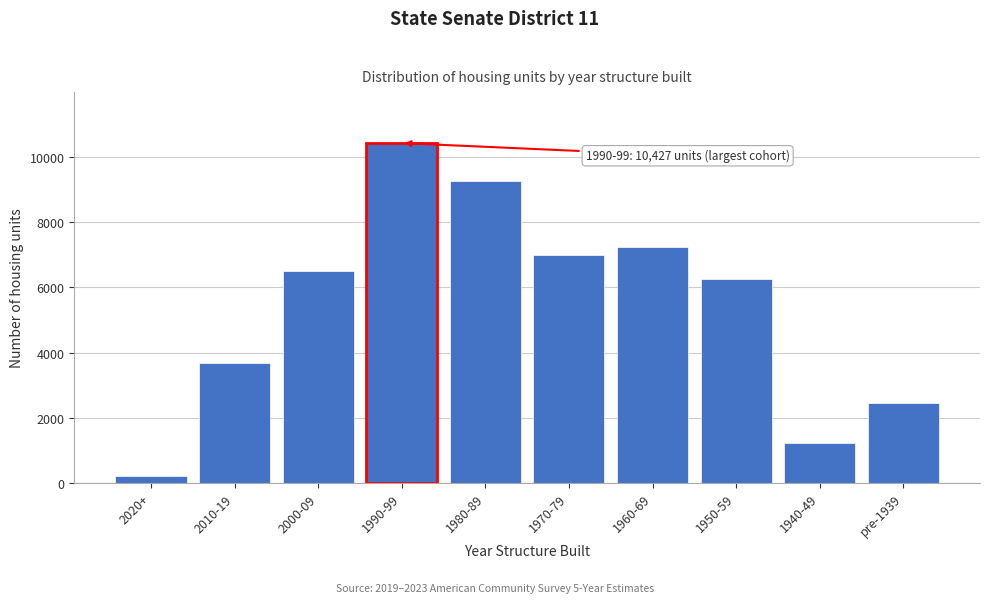

Reading left to right, extract all data points from this chart.

210	3691	6506	10427	9265	6989	7237	6252	1217	2447